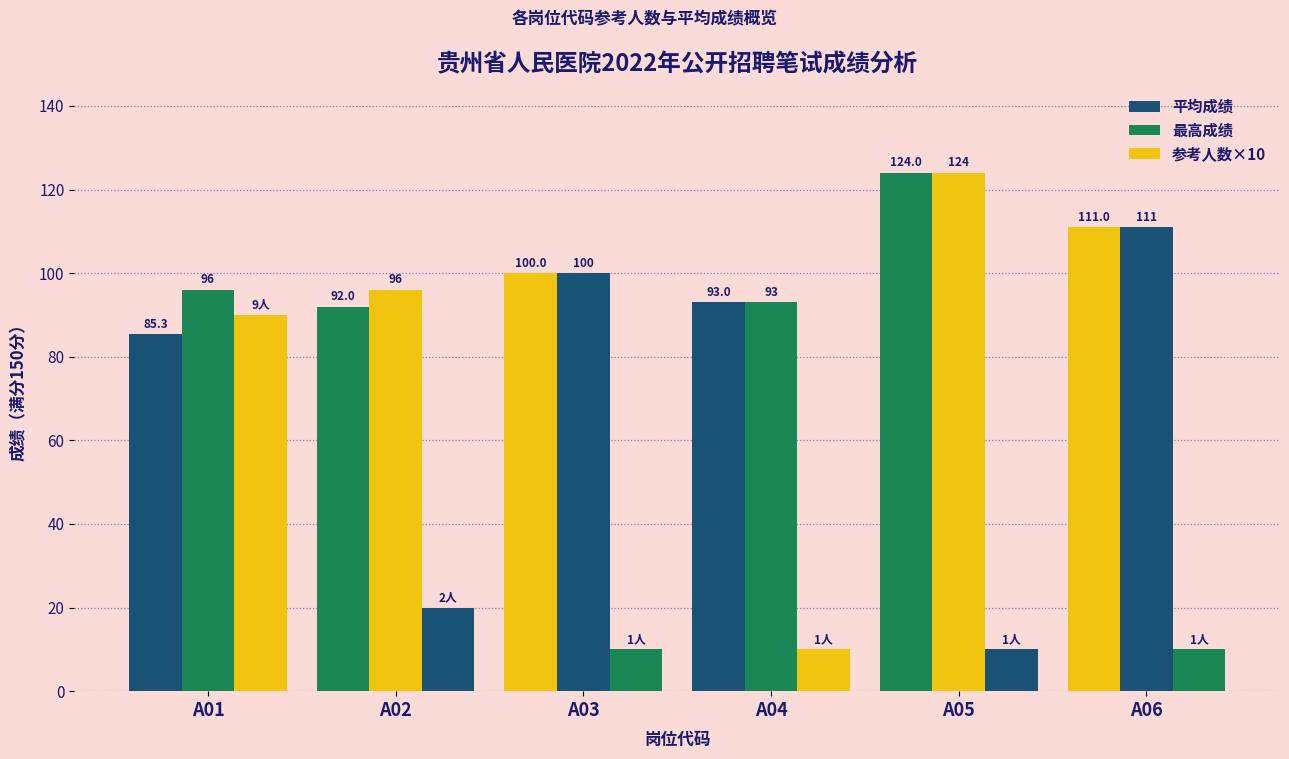

Rank the series by their maximum value, from lowest to highest.

参考人数×10, 平均成绩, 最高成绩